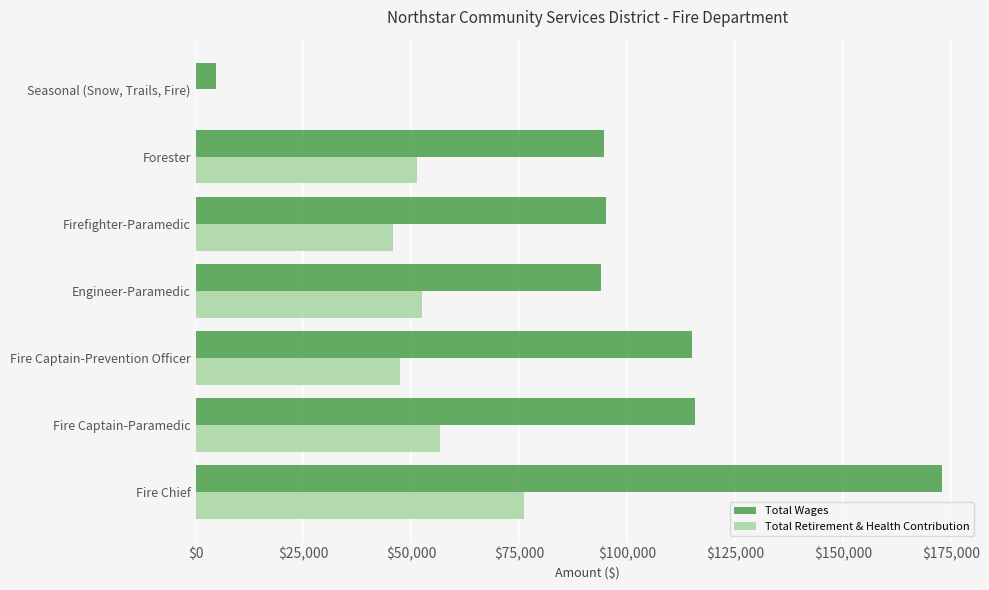

At which label is Total Retirement & Health Contribution closest to 38009?

Firefighter-Paramedic